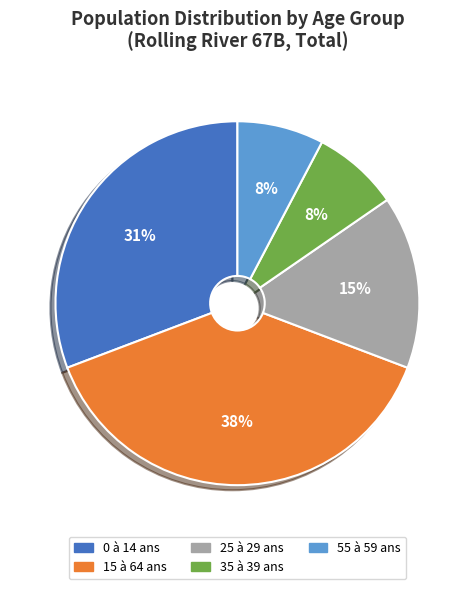

Which slice is the largest?

15 à 64 ans